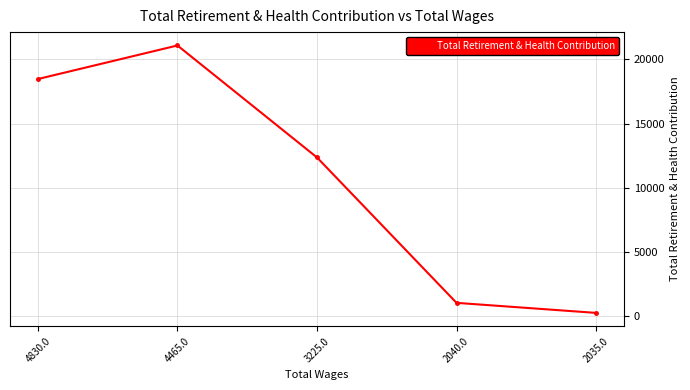

How many data points are less than 12364?

2